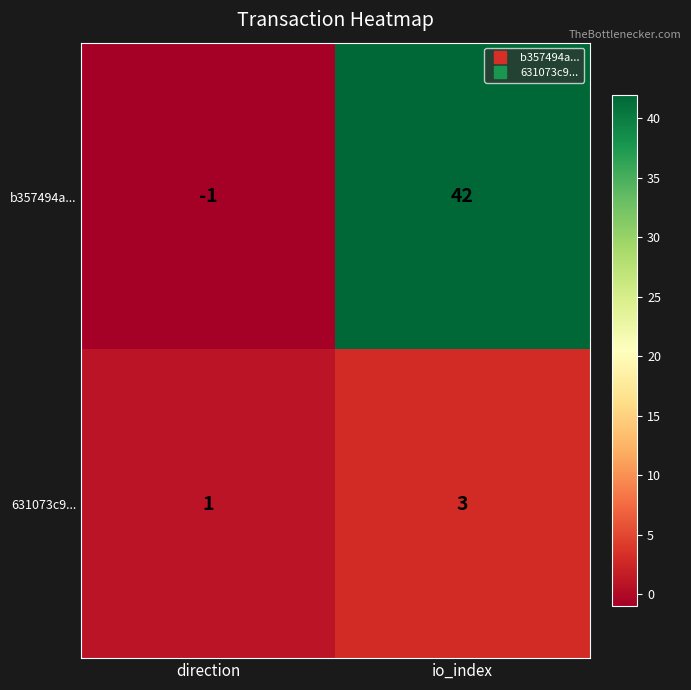

Which series changed the most between direction and io_index?

b357494a...